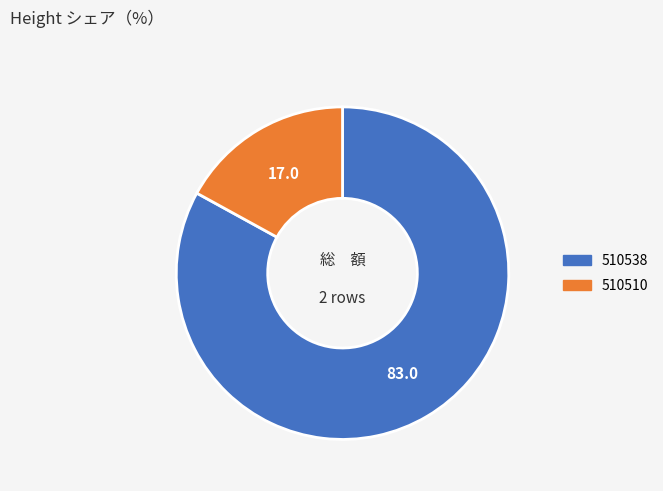

Which category has the biggest portion of the pie?

510538